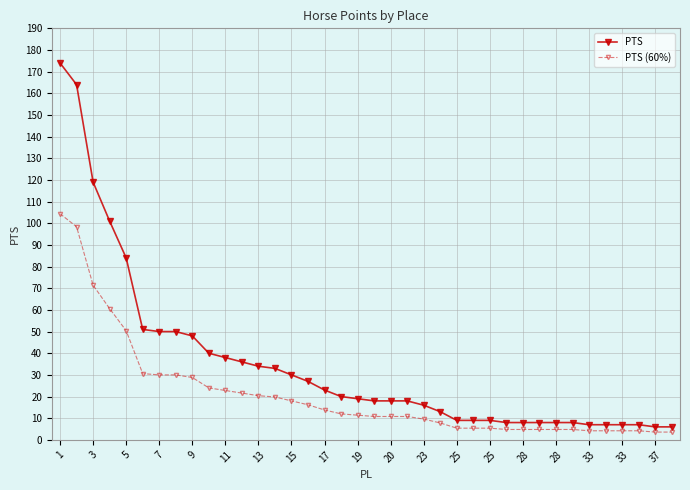

How many values in the PTS series are below 19?

19